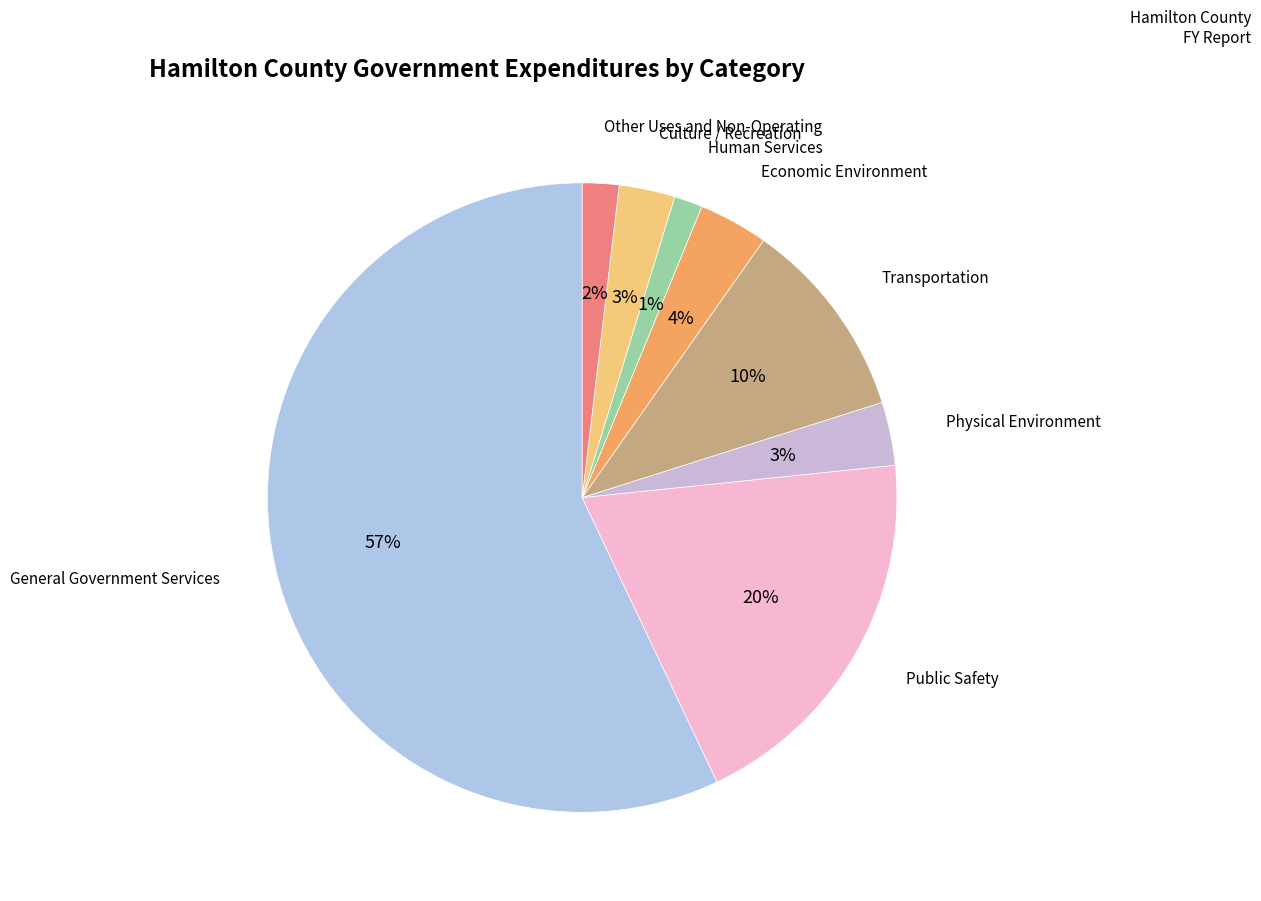

Which slice represents more than half of the pie?

General Government Services